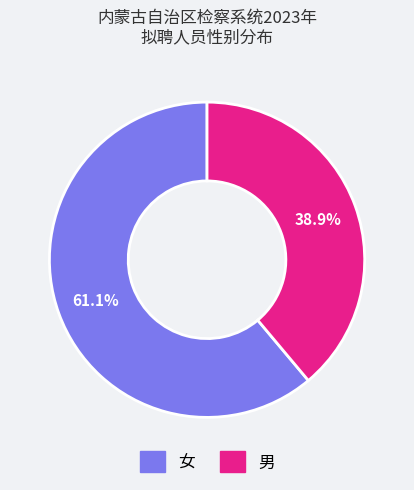

Which category has the biggest portion of the pie?

女